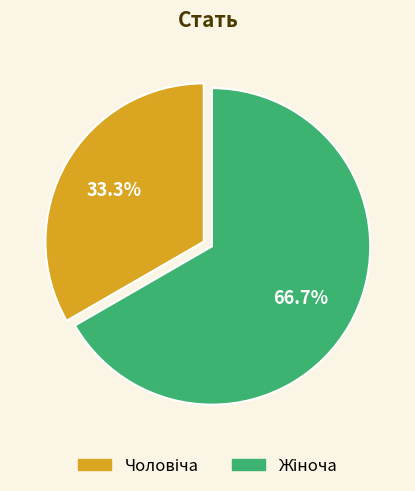

Does any single category account for the majority?

Yes